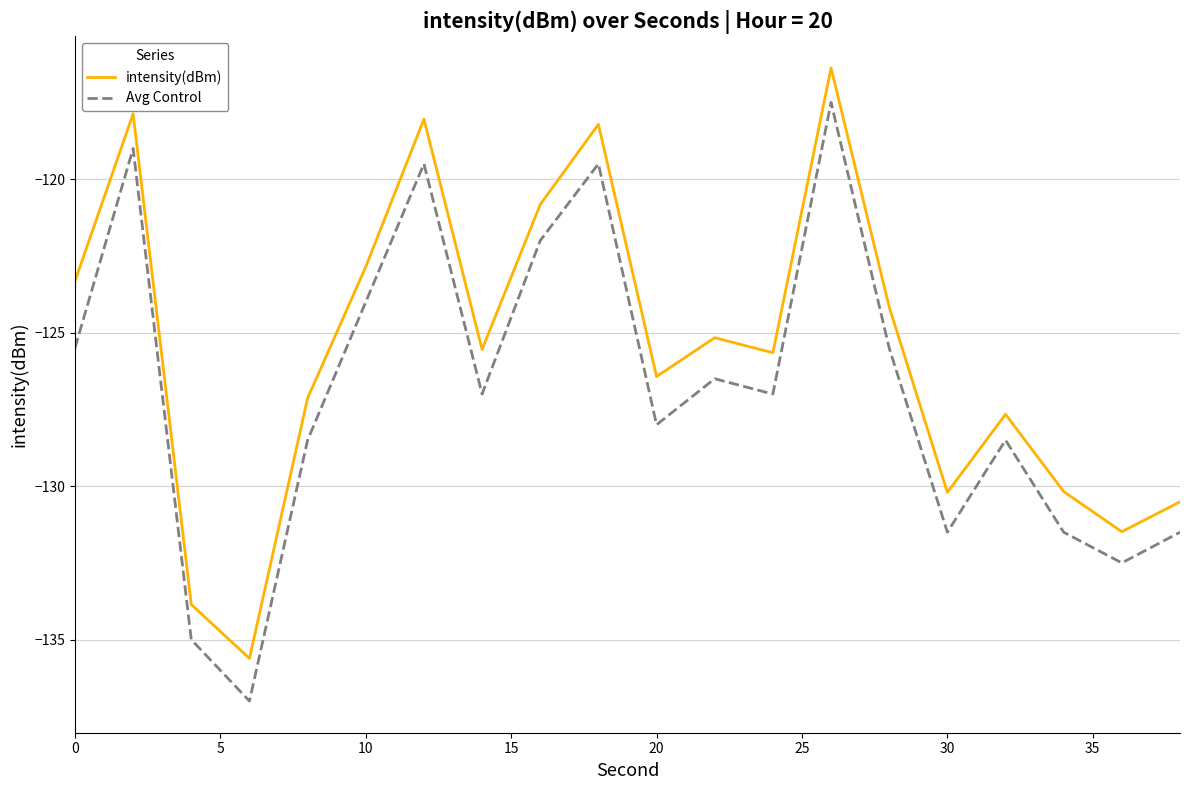

Reading left to right, what are all the values shown in this chart?

intensity(dBm): -123.3	-117.9	-133.9	-135.6	-127.1	-122.9	-118.0	-125.5	-120.8	-118.2	-126.4	-125.2	-125.7	-116.4	-124.2	-130.2	-127.7	-130.2	-131.5	-130.5
Avg Control: -125.5	-119.0	-135.0	-137.0	-128.5	-124.0	-119.5	-127.0	-122.0	-119.5	-128.0	-126.5	-127.0	-117.5	-125.5	-131.5	-128.5	-131.5	-132.5	-131.5